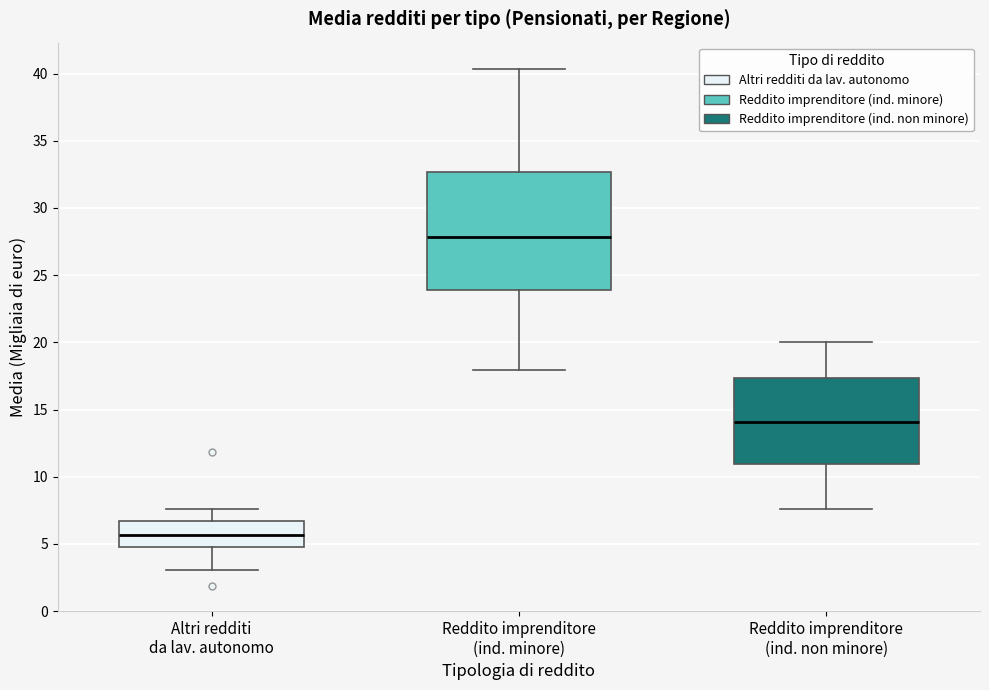

Comparing the boxes themselves (not the whiskers), which one is the tallest?

Reddito imprenditore (ind. minore)